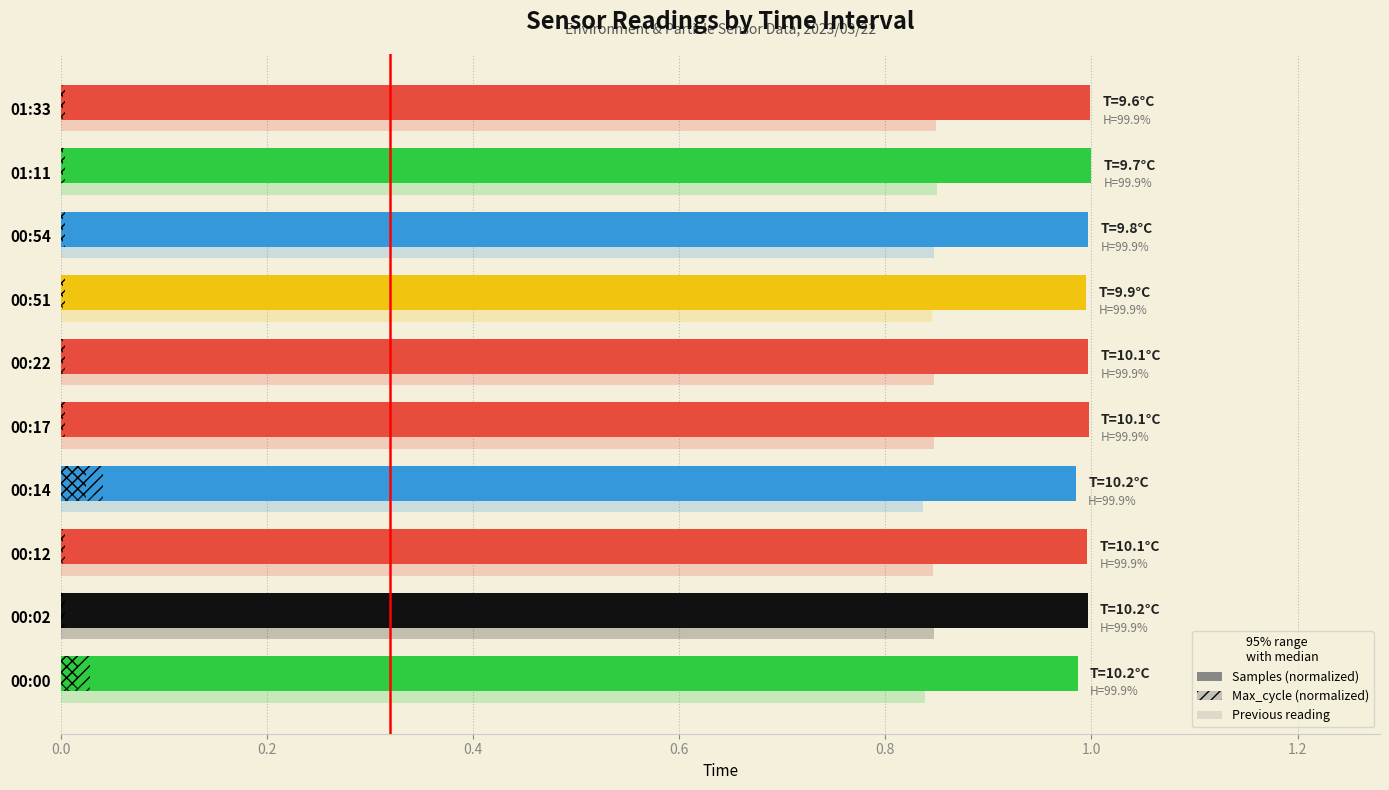

Count the number of categories in the chart.

10